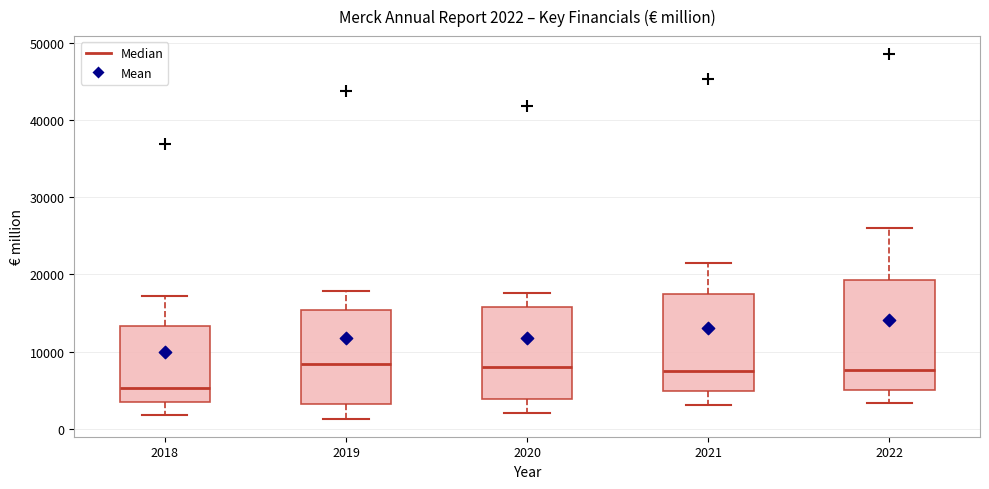

Which box is the tallest, from its lower edge to its upper edge?

2022